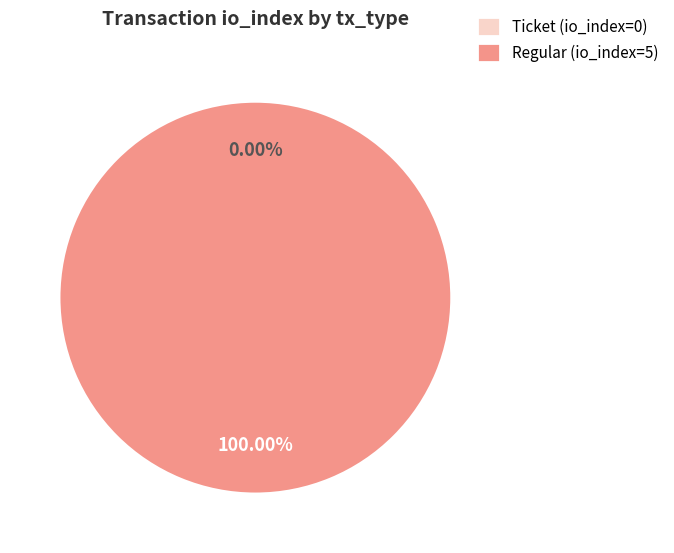

Which category has the smallest portion of the pie?

Ticket (io_index=0)